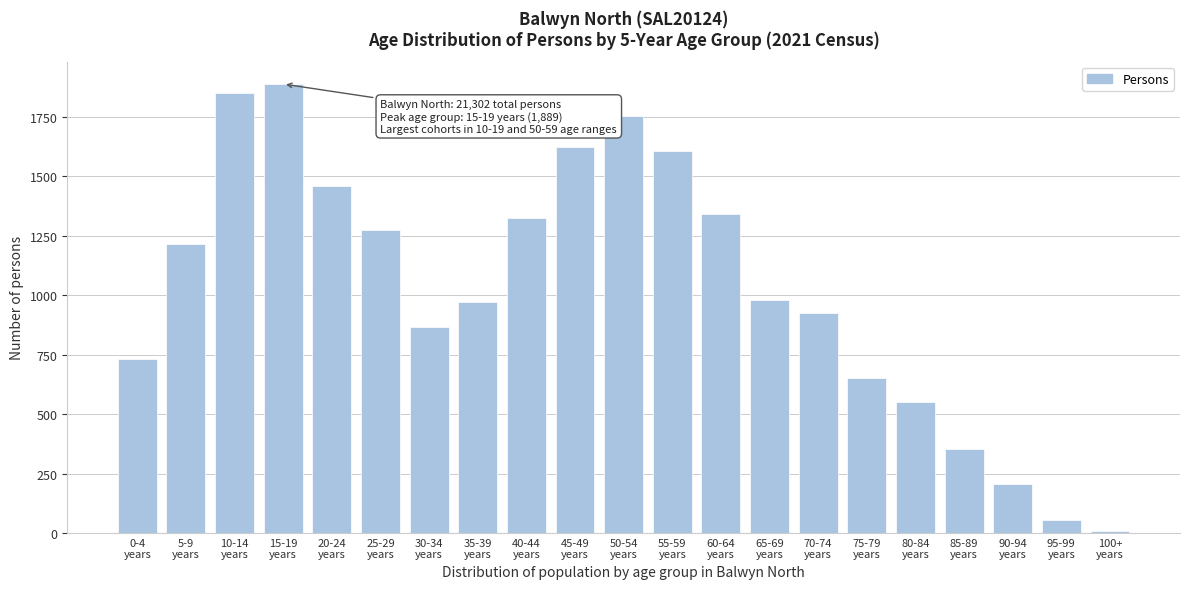

Reading left to right, transcribe all the data shown in this chart.

732	1217	1852	1889	1460	1276	867	972	1326	1625	1756	1608	1344	980	926	653	552	354	207	56	7